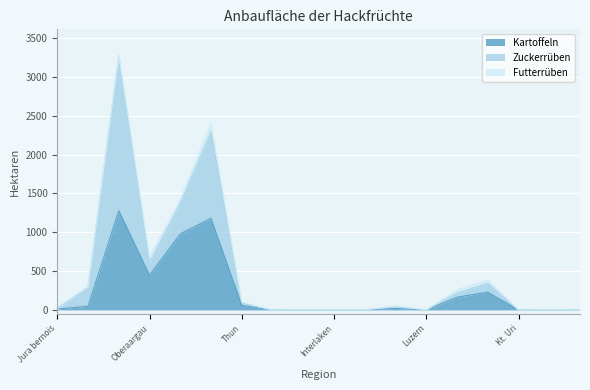

Rank the series by their maximum value, from highest to lowest.

Zuckerrüben, Kartoffeln, Futterrüben